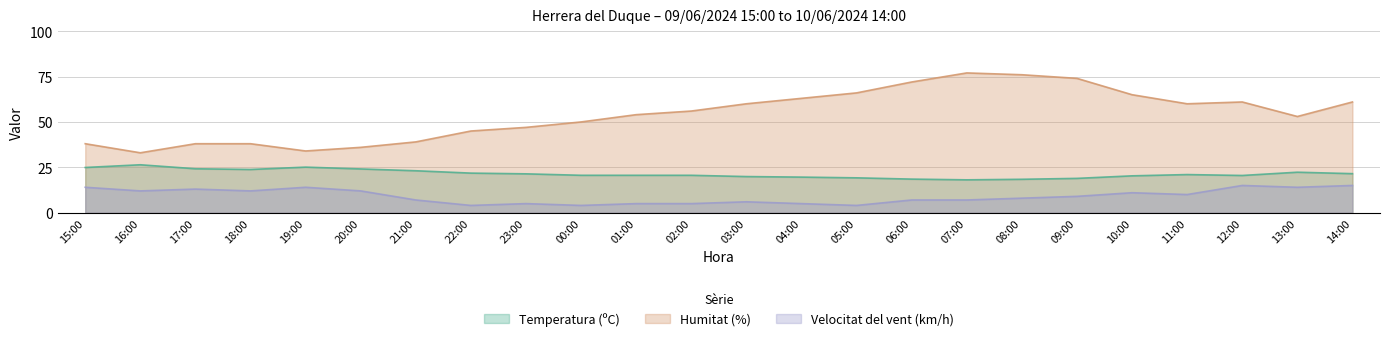

In Temperatura (ºC), how many points are lower than both neighbors (excluding endpoints)?

3